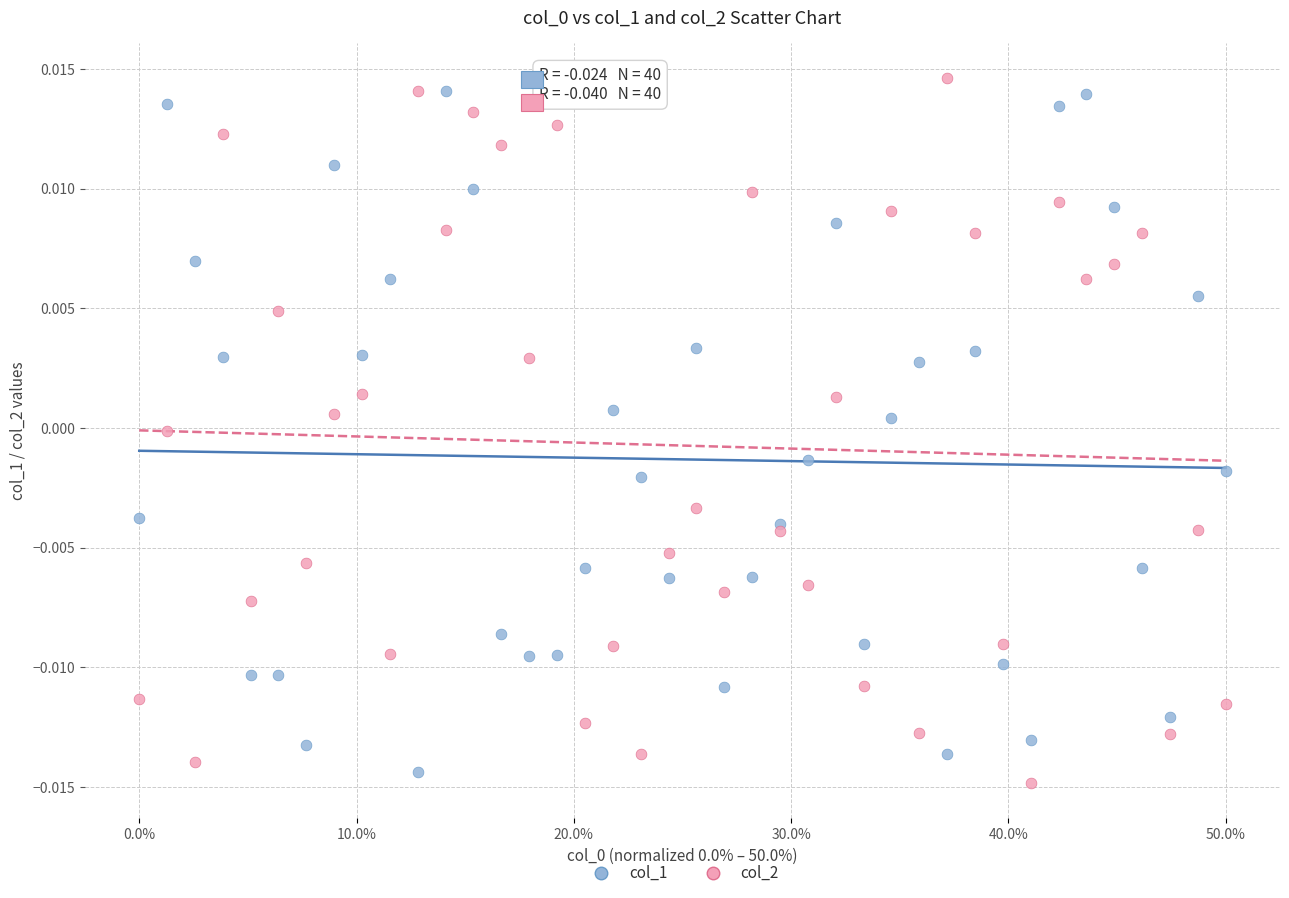

Which series reaches the maximum Y coordinate?

col_2